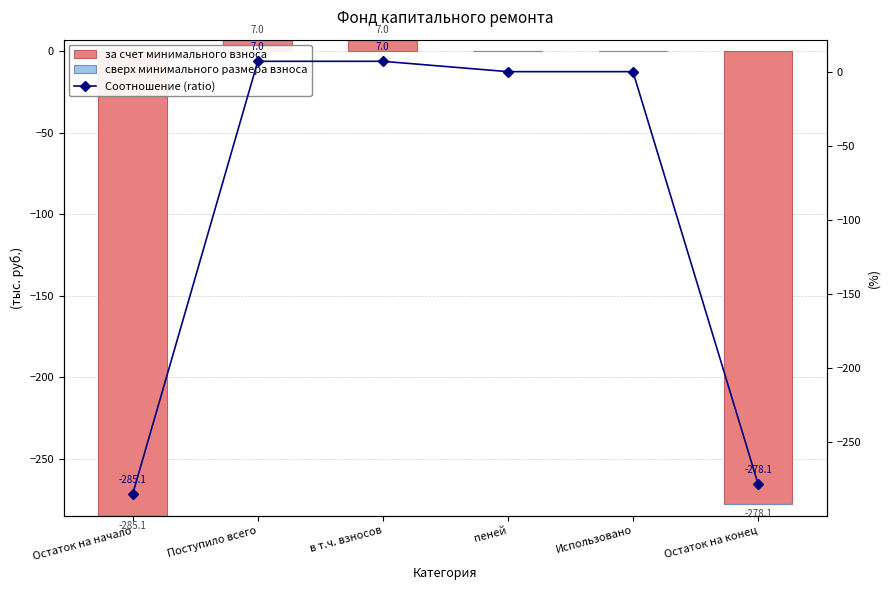

What position from the right is пеней?

3